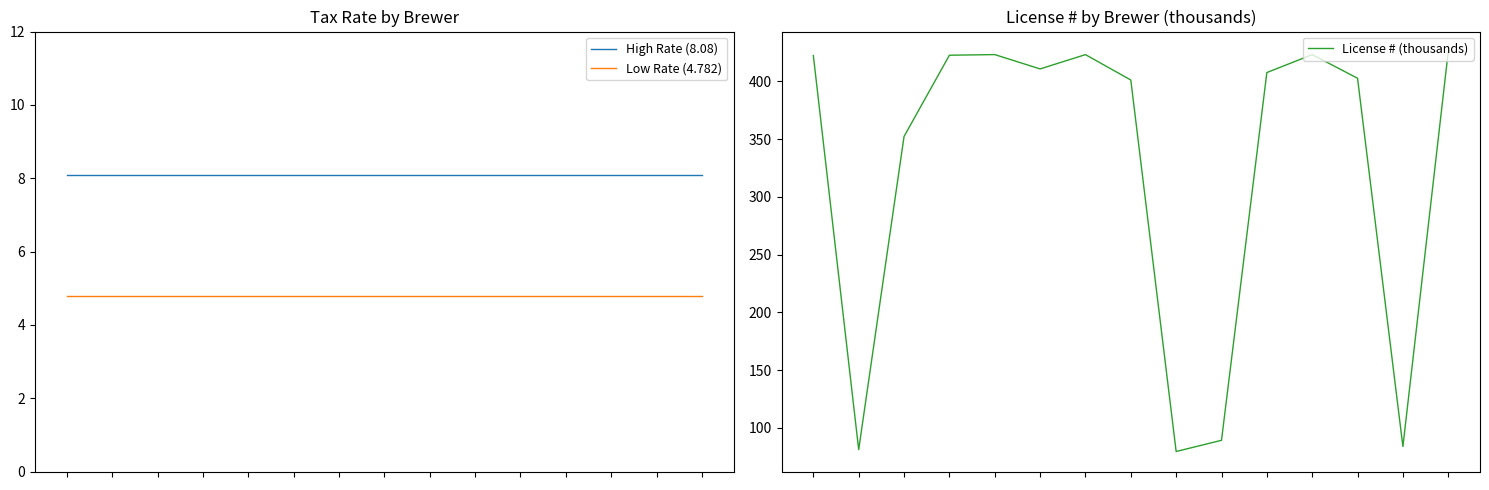

True or false: High Rate (8.08) and License # (thousands) intersect in this chart.

False